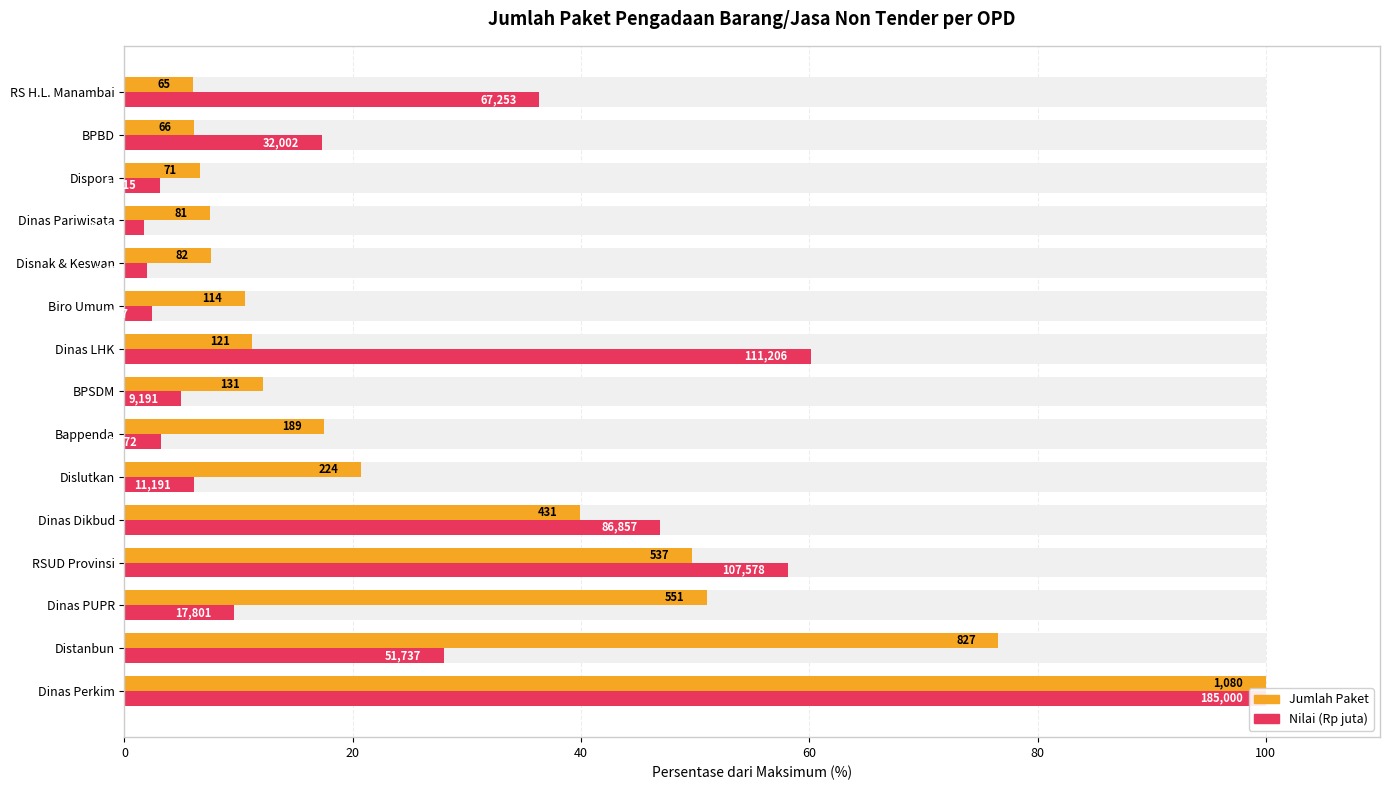

What is the sum of all Jumlah Paket values?

423.1